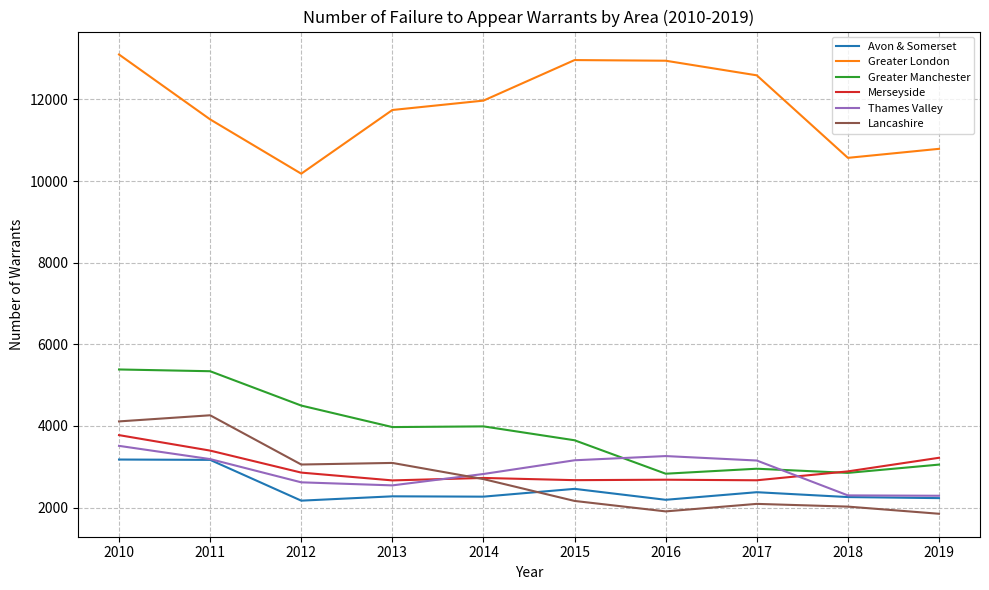

True or false: Avon & Somerset and Greater Manchester cross at least once.

False